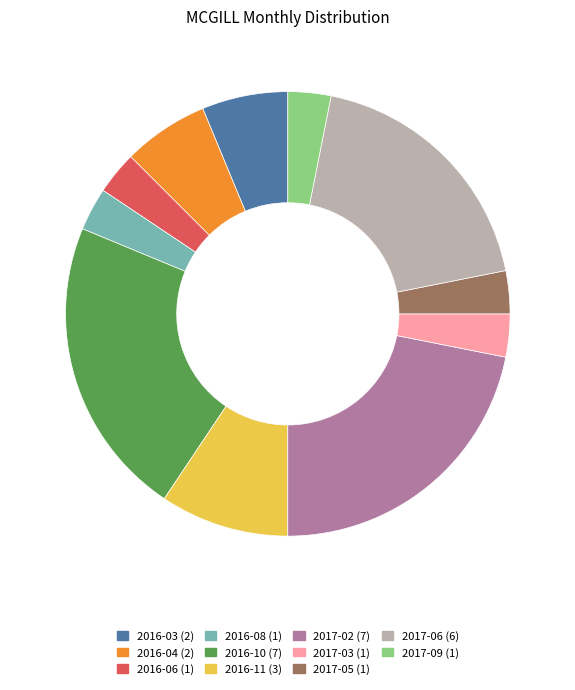

Is there any slice that represents more than half of the pie?

No